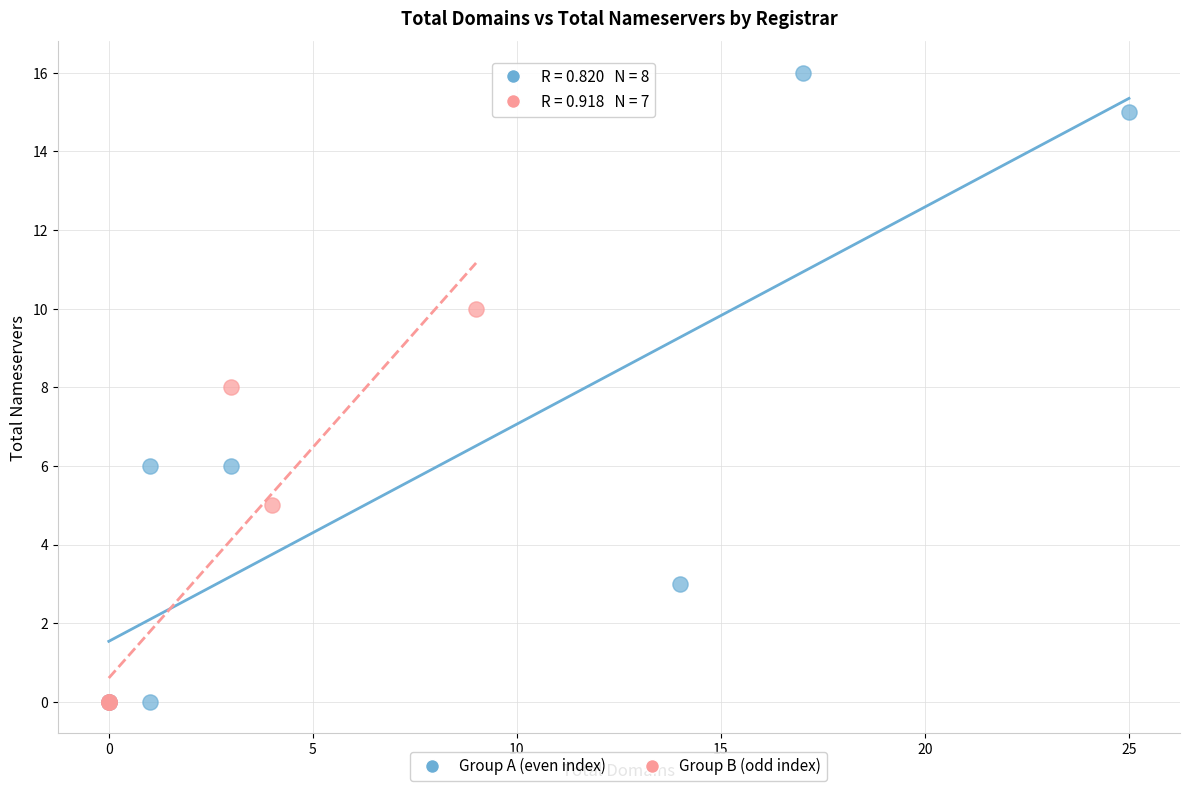

What are all the series names shown in the legend?

Group A (even index), Group B (odd index)